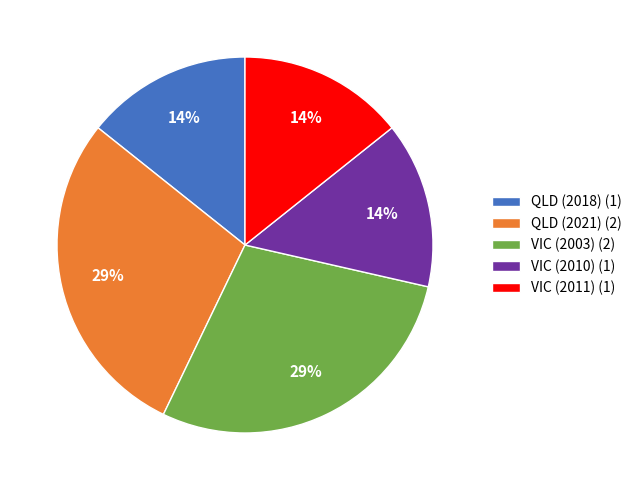

Does VIC (2003) (2) account for over 50% of the chart?

No